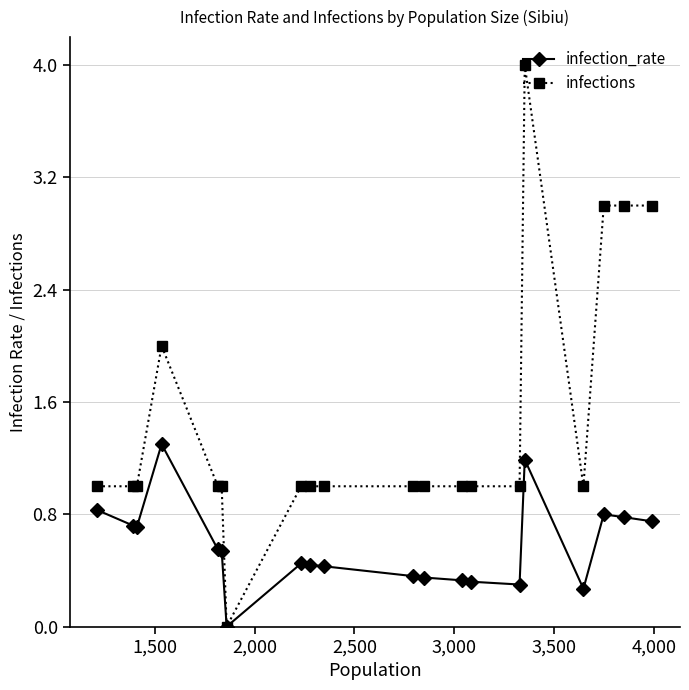

What is the maximum value for infection_rate?

1.3